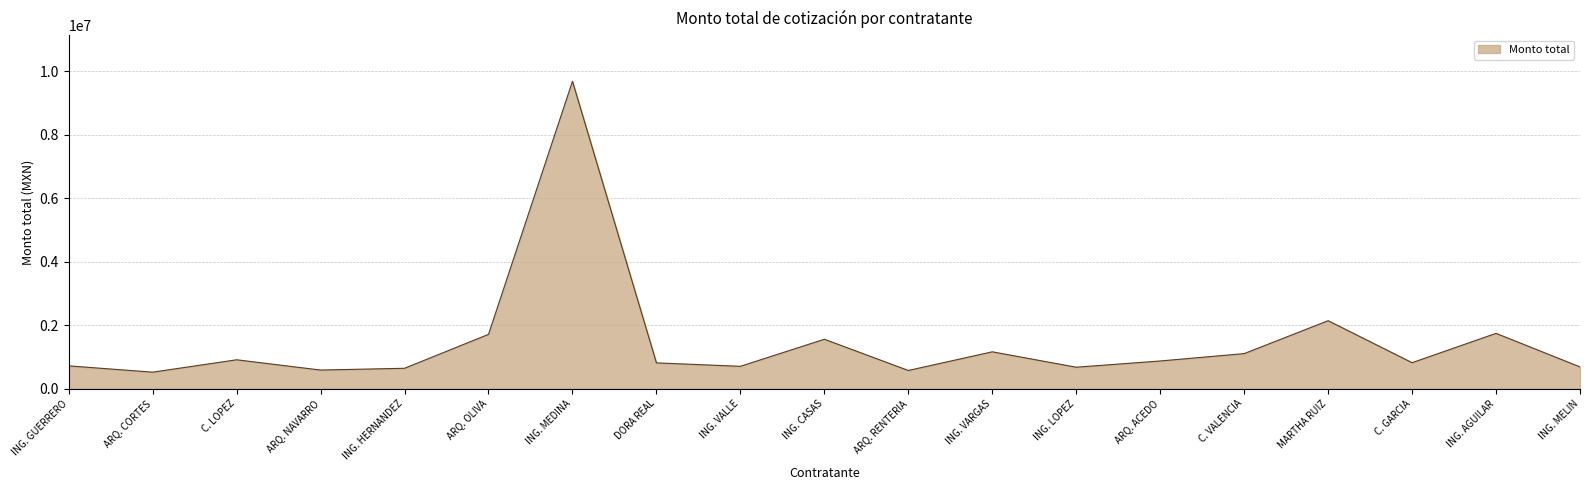

What is the maximum value shown in the chart?

9688702.4